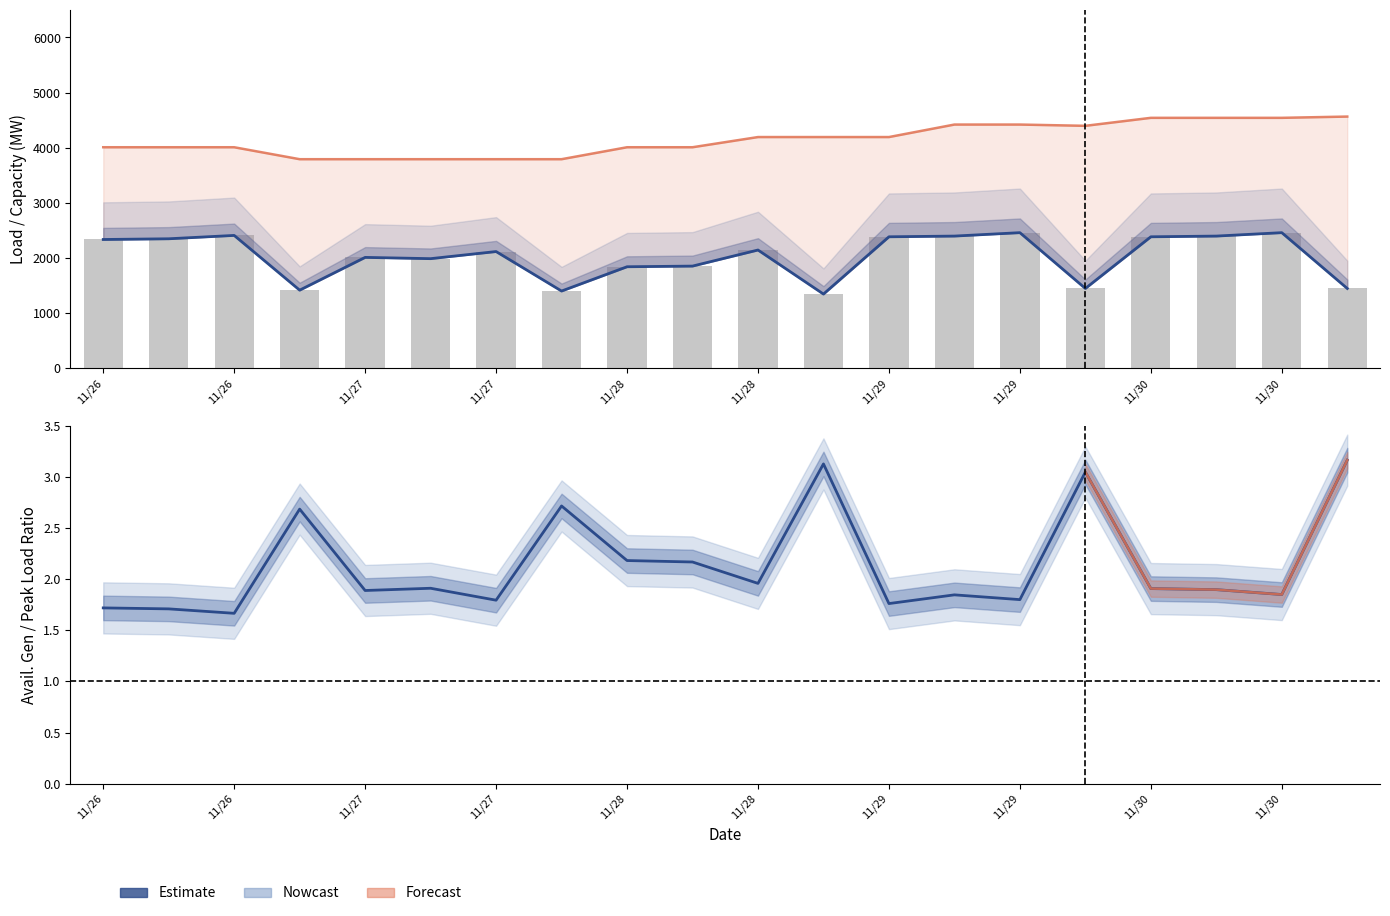

How many values in the AVAILABLE_GENERATION series exceed 4192?

7